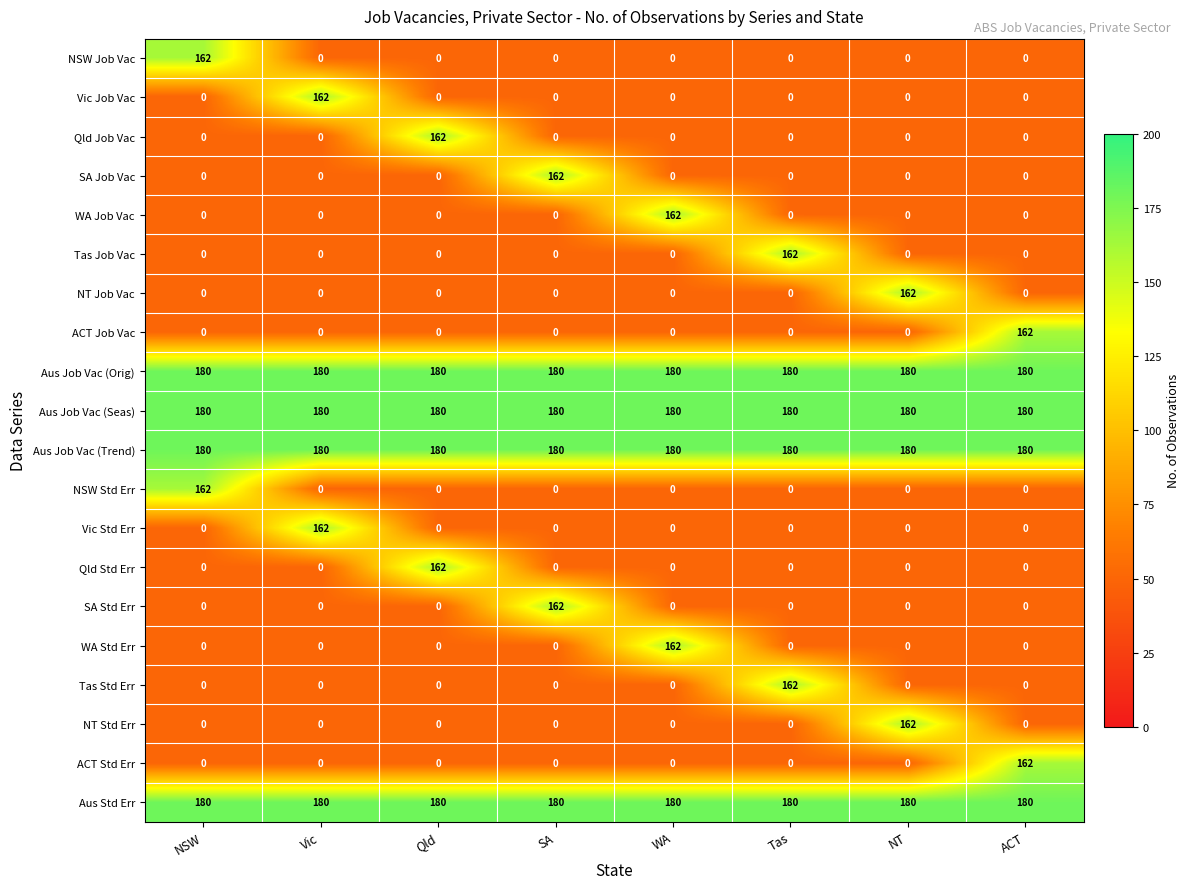

Is it true that WA Job Vac equals 66 at Tas?

False